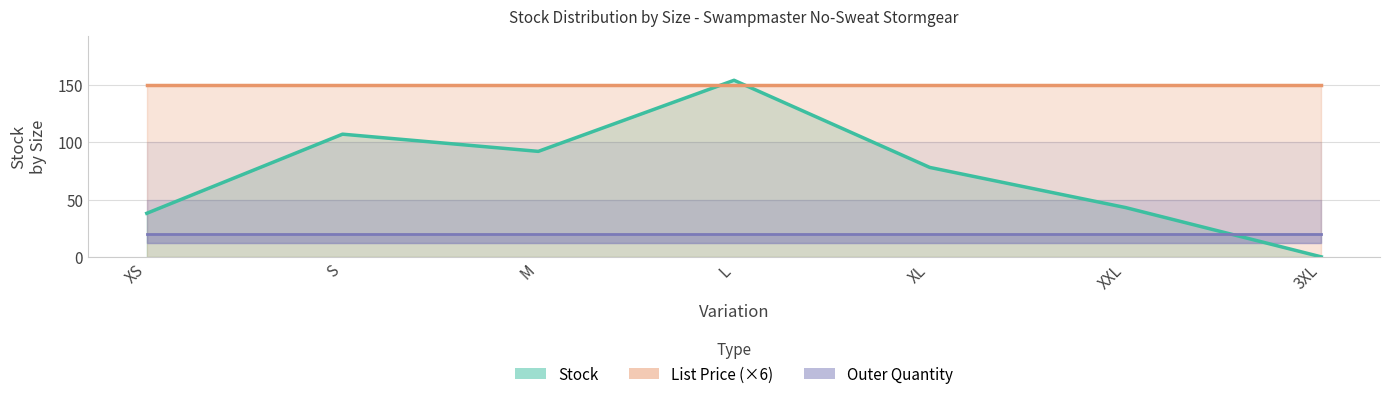

True or false: Outer Quantity has more than 2 points higher than both neighbors.

False